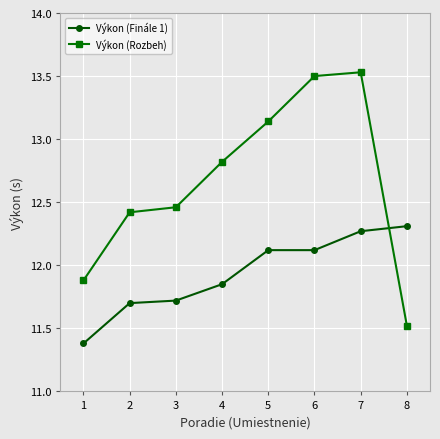

At which label does Výkon (Rozbeh) reach its minimum?

8